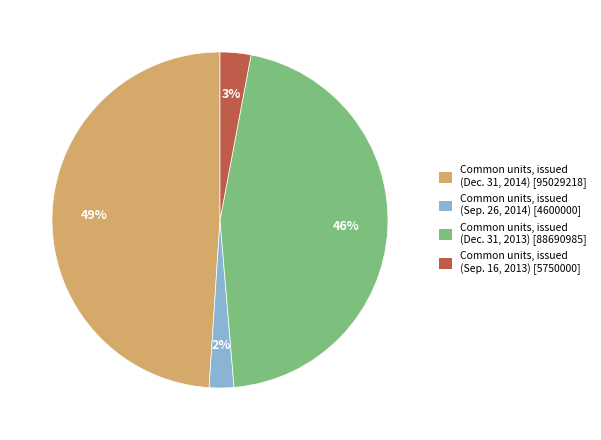

Which slice is the largest?

Common units, issued (Dec. 31, 2014) [95029218]